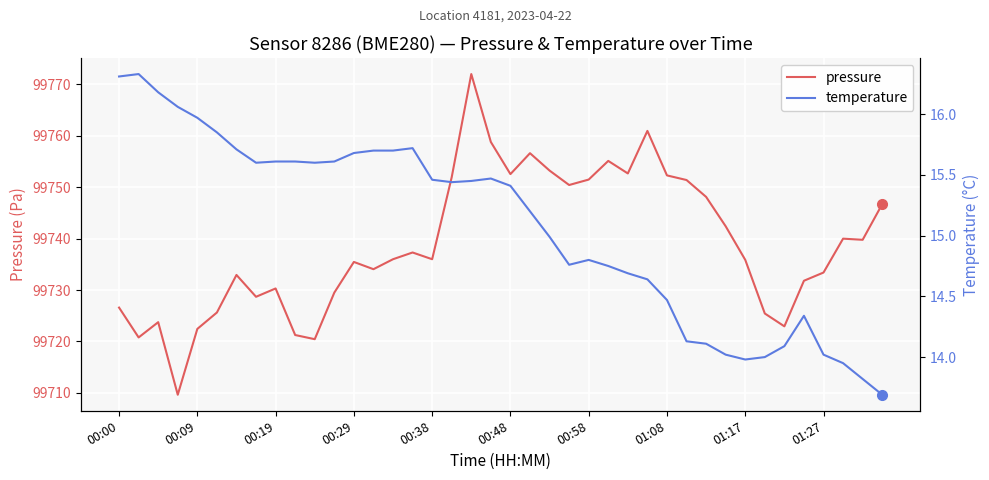

What is the maximum value for pressure?

99772.0